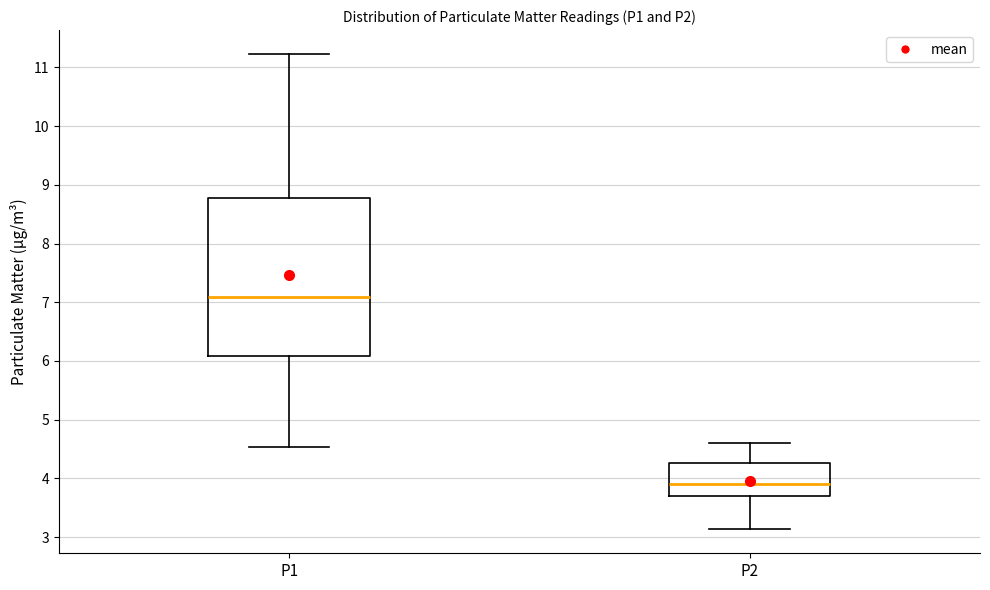

Reading left to right, transcribe this box plot: for each box, give where its median line is, the range the box spans, and where its two whiskers end, as read against the y-axis. The values are not printed on the chart, so give them approximately, as read against the axis.

P1: median 7.1, box 6.1 to 8.8, whiskers 4.5 to 11.2
P2: median 3.9, box 3.7 to 4.3, whiskers 3.1 to 4.6